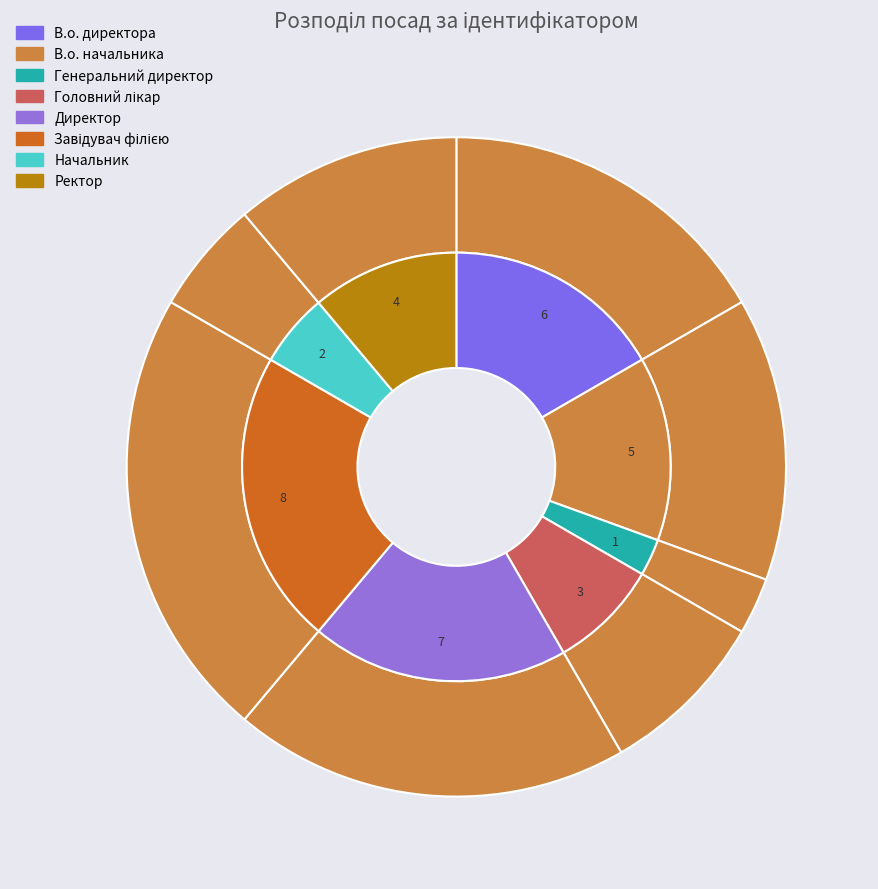

To the nearest percent, what percentage of the pie is Головний лікар?

8%